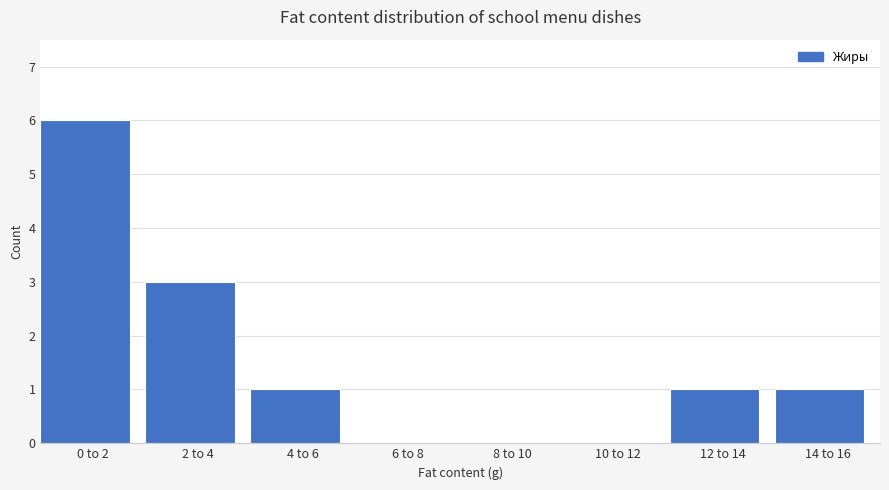

Reading left to right, list all the values displayed in this chart.

0 to 2=6	2 to 4=3	4 to 6=1	6 to 8=0	8 to 10=0	10 to 12=0	12 to 14=1	14 to 16=1